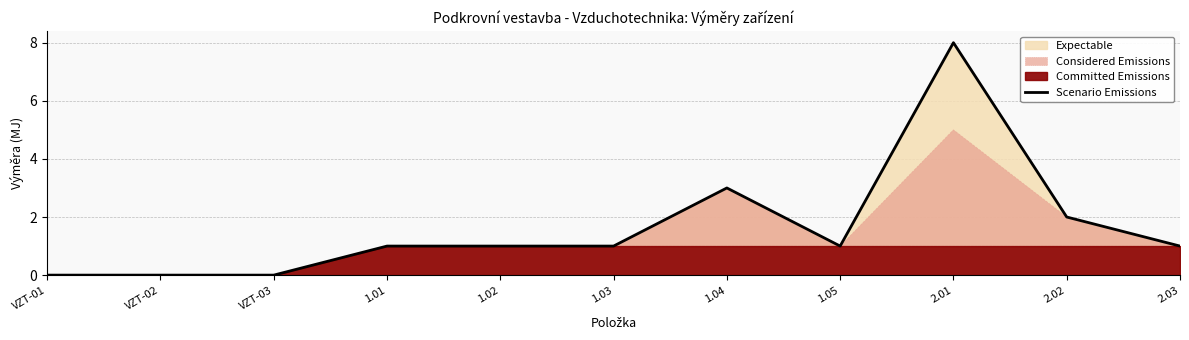

Rank the categories by value from lowest to highest.

VZT-01, VZT-02, VZT-03, 1.01, 1.02, 1.03, 1.05, 2.03, 2.02, 1.04, 2.01